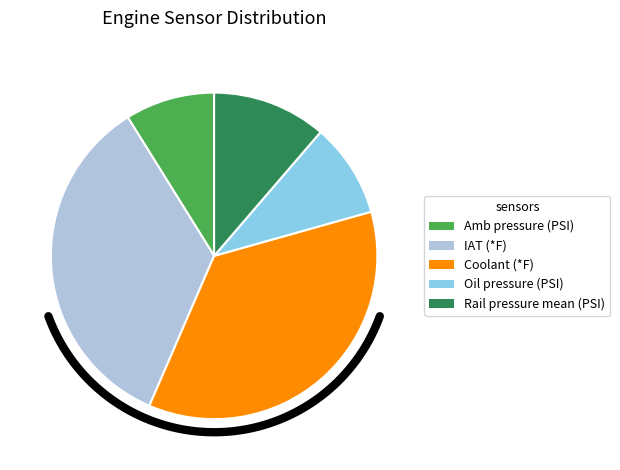

What percentage is NOT represented by Oil pressure (PSI)?

90.7%